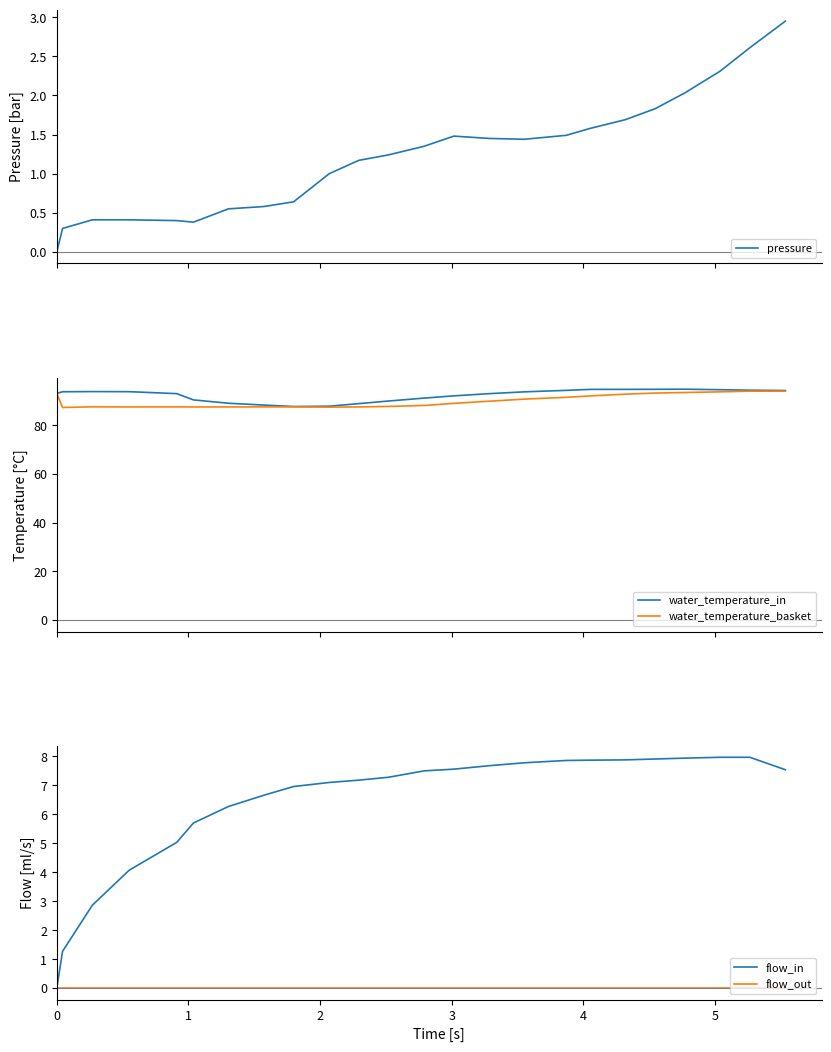

True or false: water_temperature_basket has more than 1 interior local peaks.

True